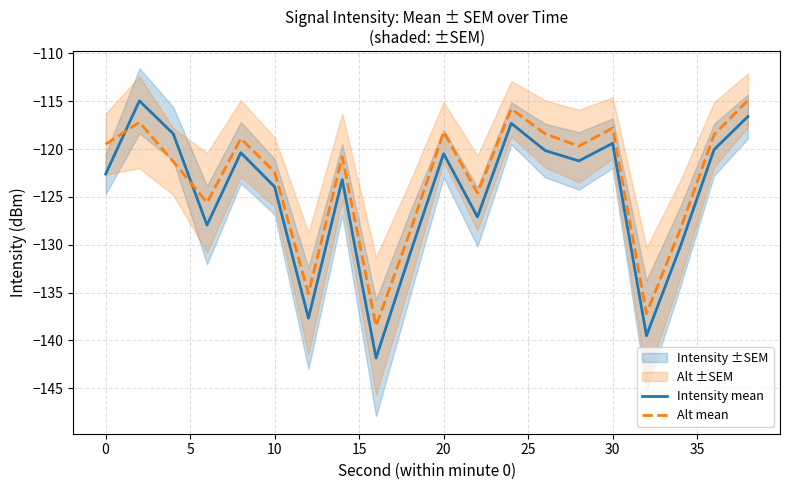

How many distinct data groups are displayed?

2